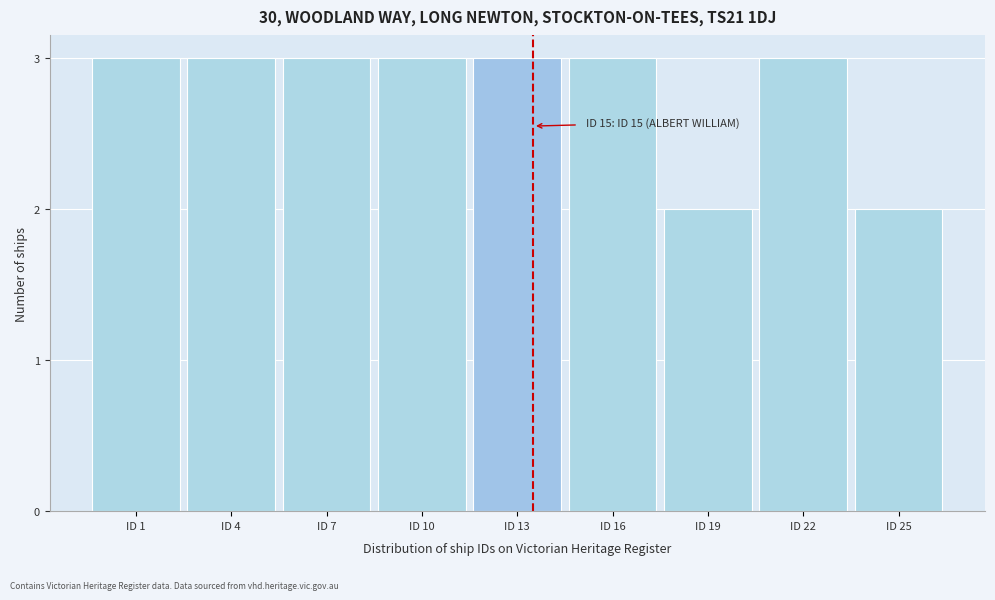

Reading right to left, what are all the values shown in this chart?

ID 25=2	ID 22=3	ID 19=2	ID 16=3	ID 13=3	ID 10=3	ID 7=3	ID 4=3	ID 1=3